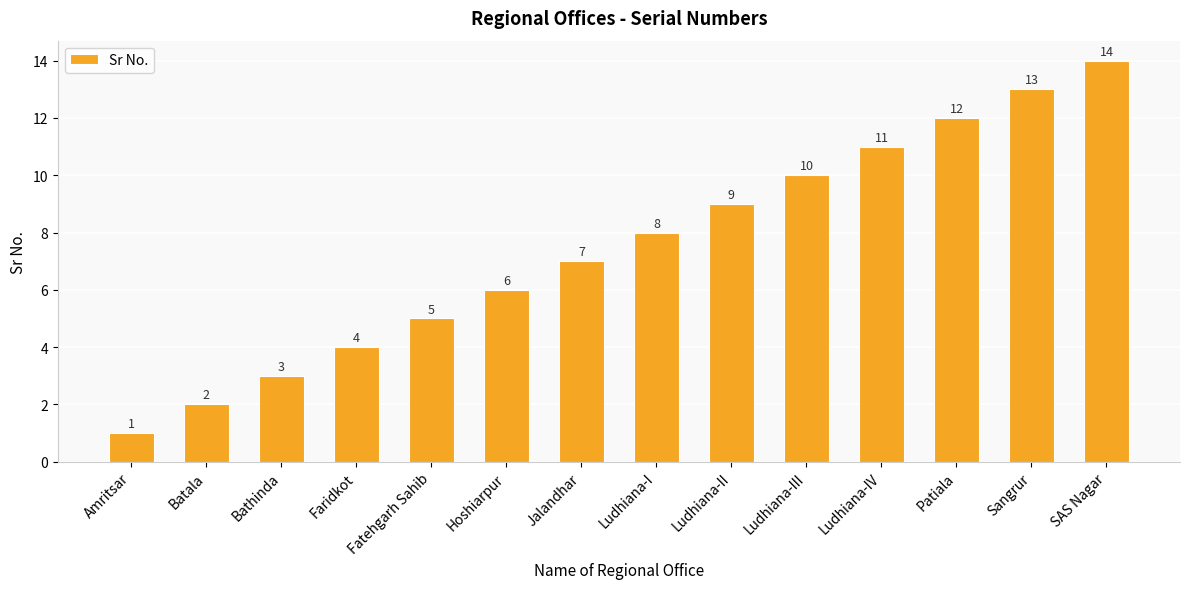

Which category has the lowest value across all series?

Amritsar